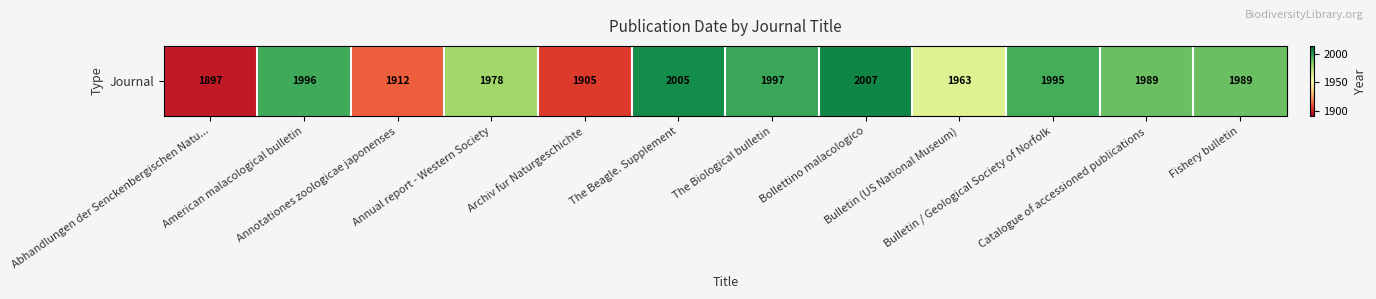

The chart shows a value of 2007 at Bollettino malacologico. True or false?

True